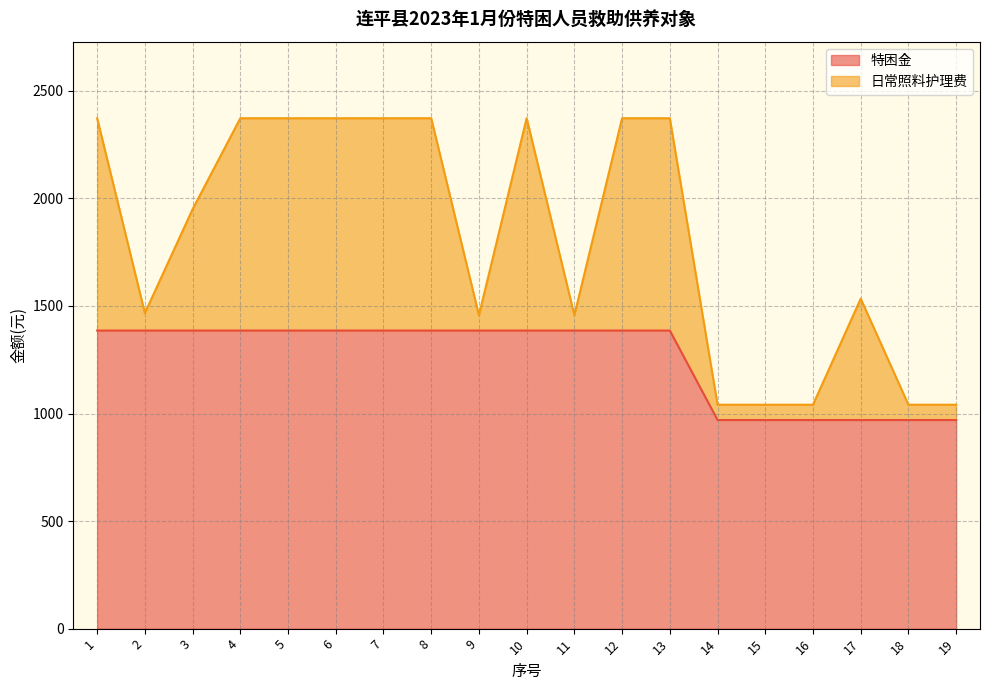

What is the maximum value shown in the chart?

1386